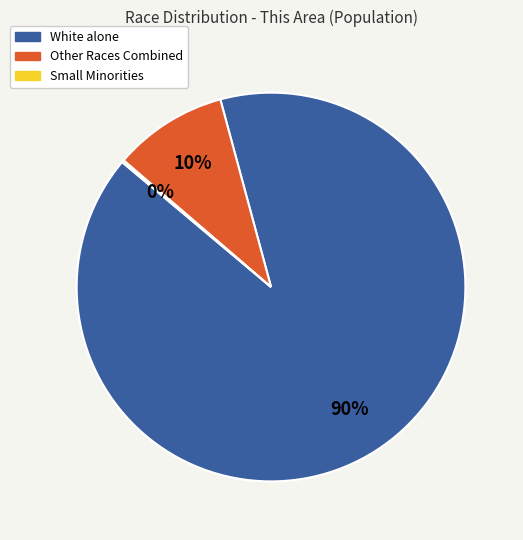

To the nearest percent, what is the average slice percentage?

33%